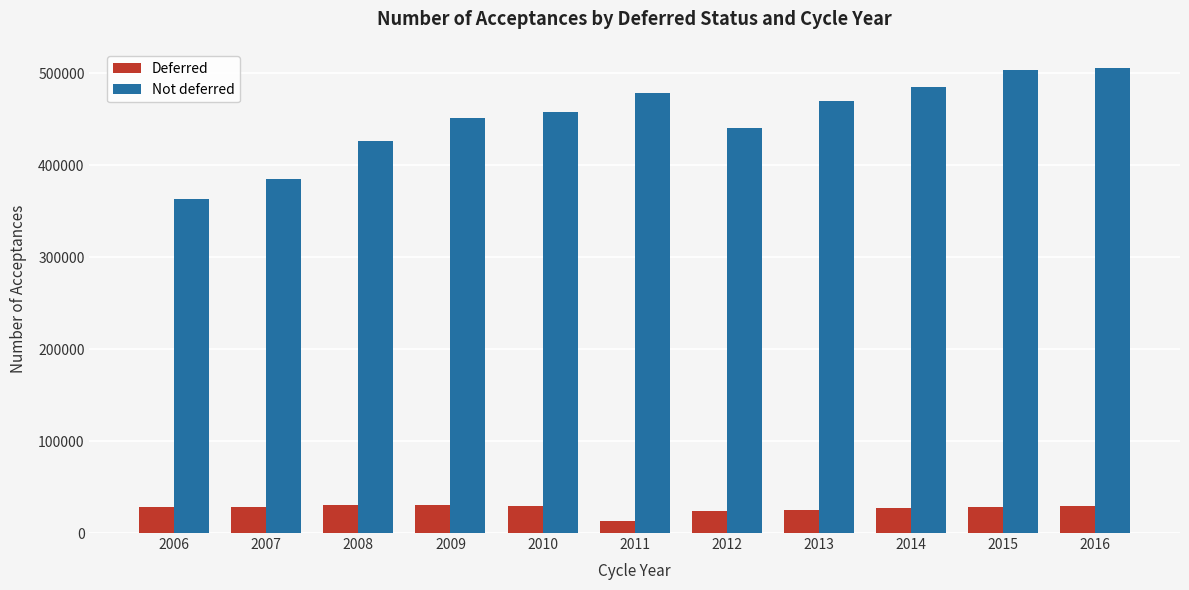

At how many categories does at least one series exceed 407510?

9